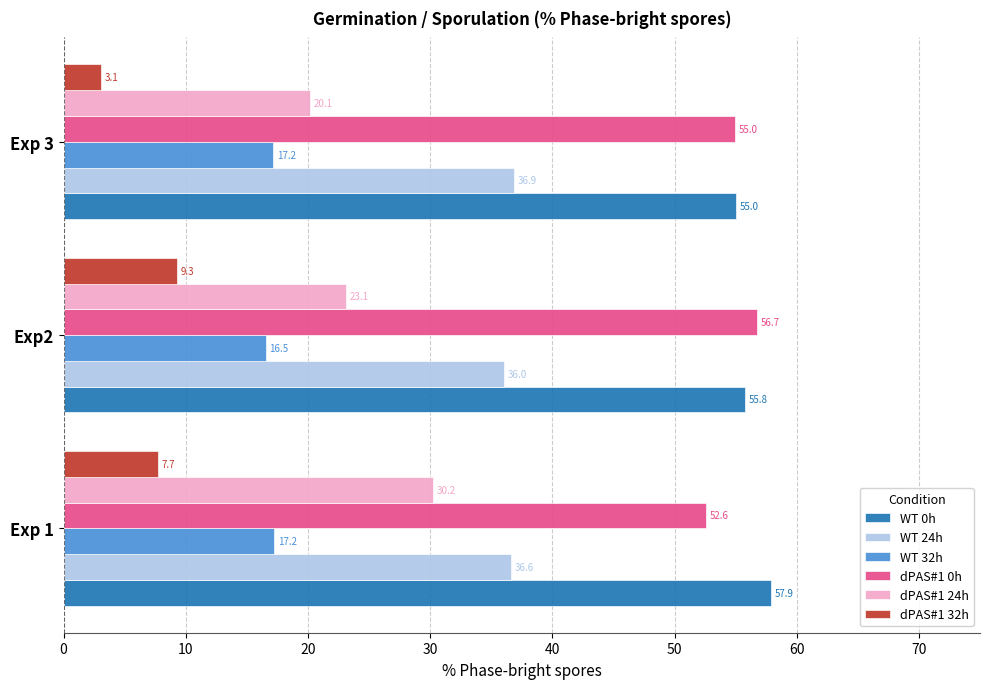

True or false: dPAS#1 0h has a value of 52.6 at Exp 1.

True